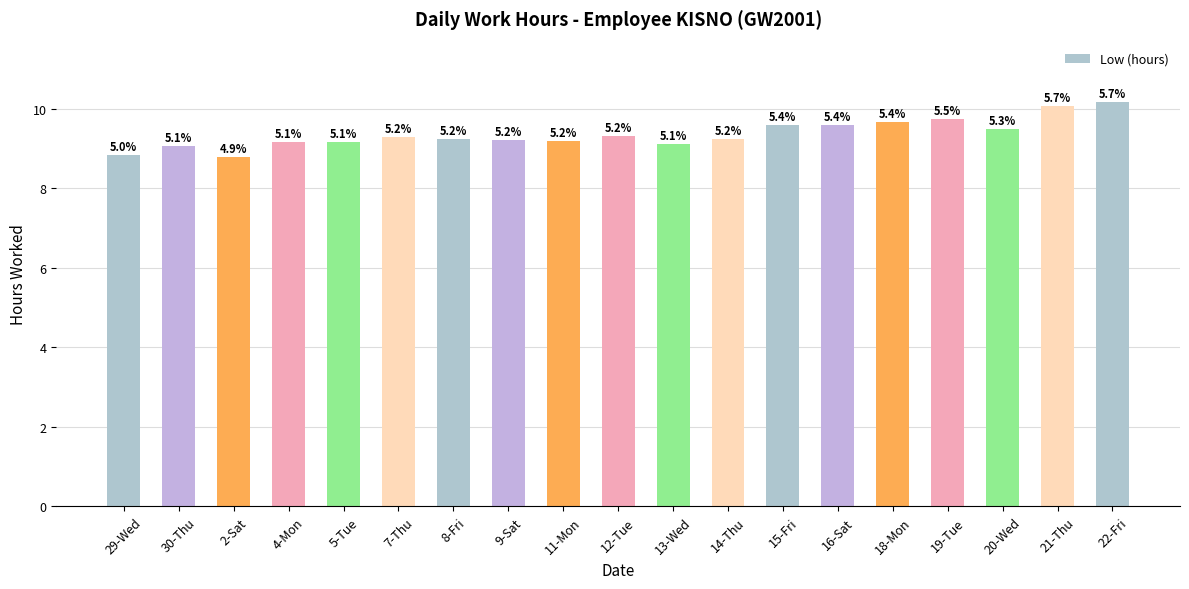

Reading left to right, extract all data points from this chart.

29-Wed=8.8	30-Thu=9.1	2-Sat=8.8	4-Mon=9.2	5-Tue=9.2	7-Thu=9.3	8-Fri=9.2	9-Sat=9.2	11-Mon=9.2	12-Tue=9.3	13-Wed=9.1	14-Thu=9.2	15-Fri=9.6	16-Sat=9.6	18-Mon=9.7	19-Tue=9.7	20-Wed=9.5	21-Thu=10.1	22-Fri=10.2